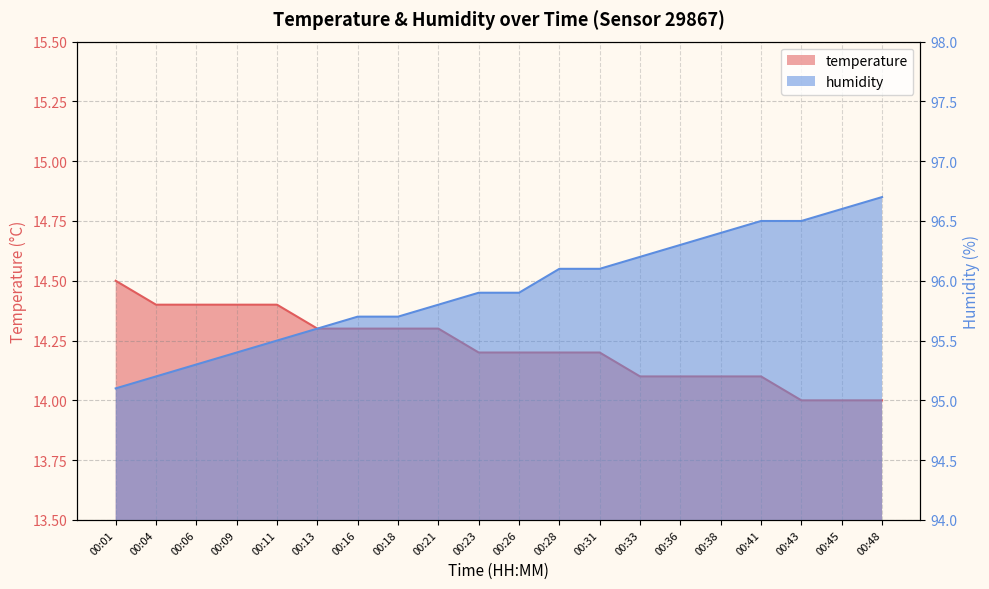

How many series are shown in this chart?

2